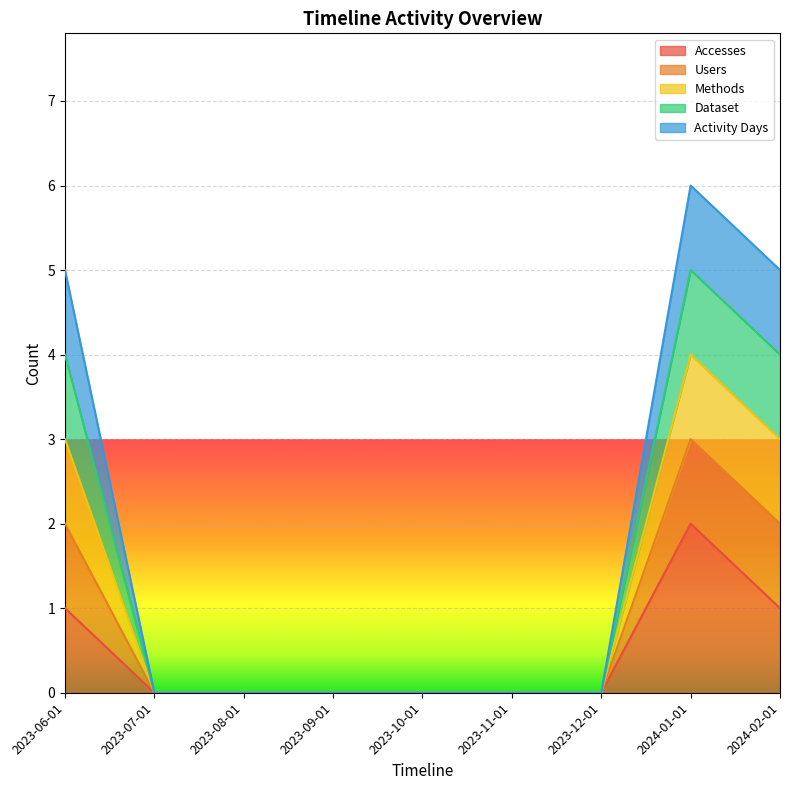

Rank the categories by Methods value from lowest to highest.

2023-07-01, 2023-08-01, 2023-09-01, 2023-10-01, 2023-11-01, 2023-12-01, 2023-06-01, 2024-02-01, 2024-01-01